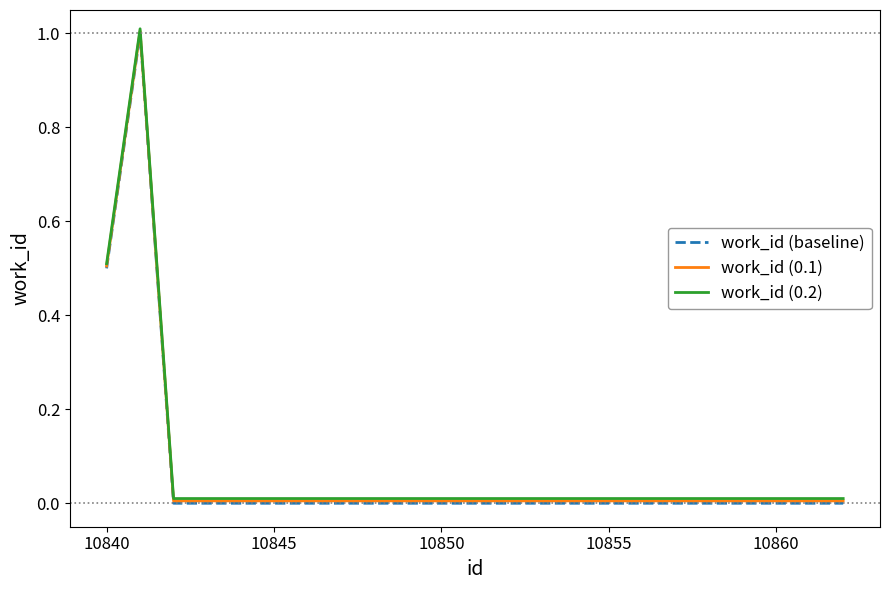

What is the greatest value displayed?

1.0